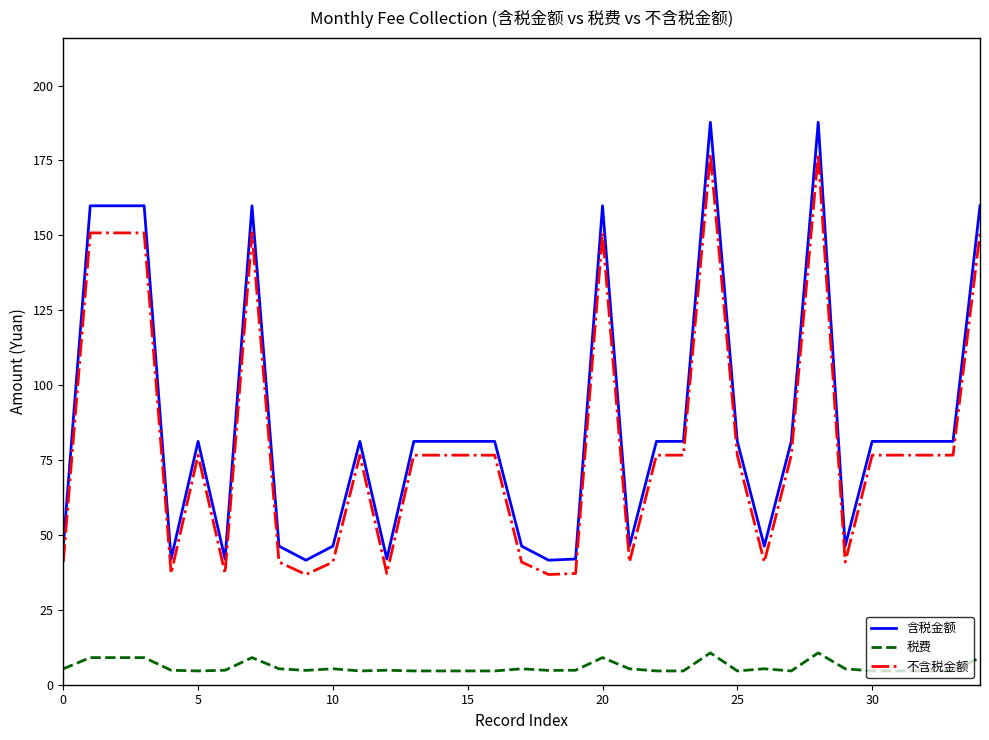

How many values in the 不含税金额 series are below 76?

13